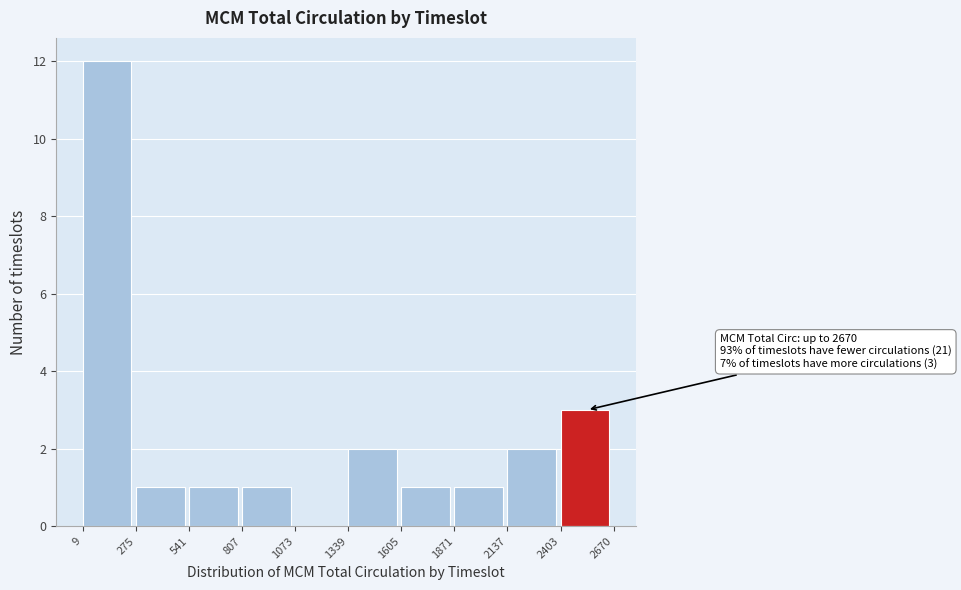

Which range on the x-axis has the tallest bar?

9 to 275